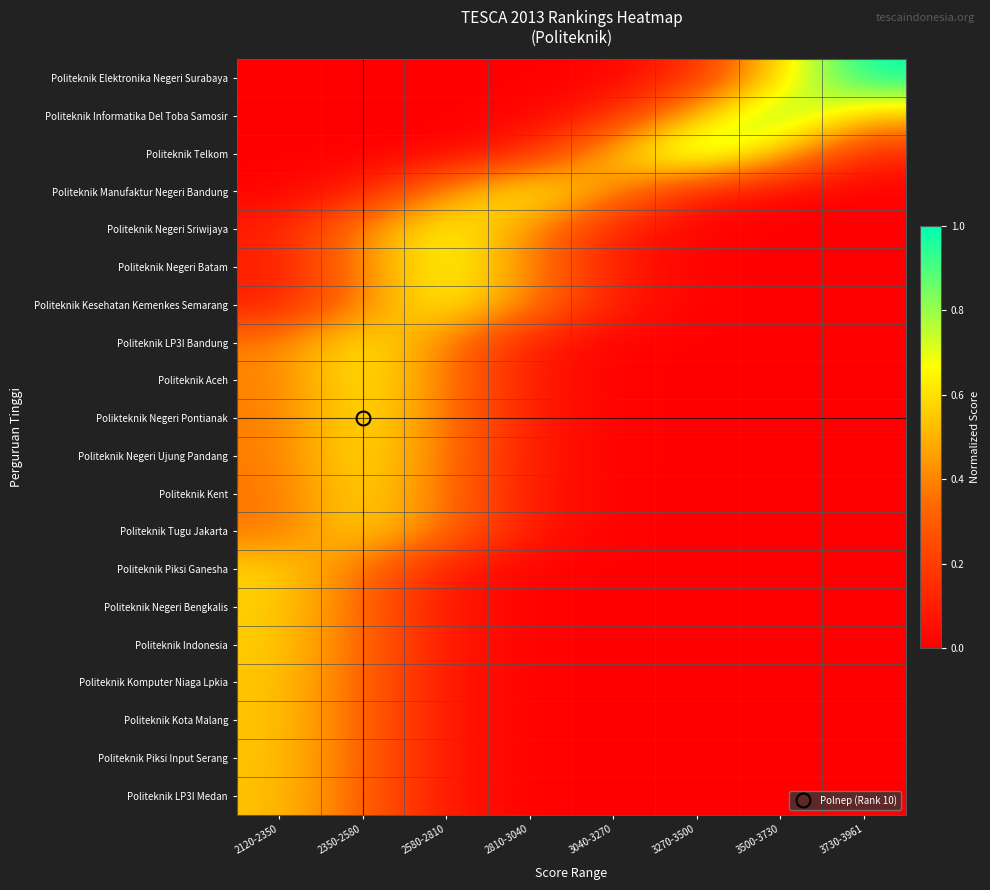

What is the total value across all series at 3500-3730?

2.0